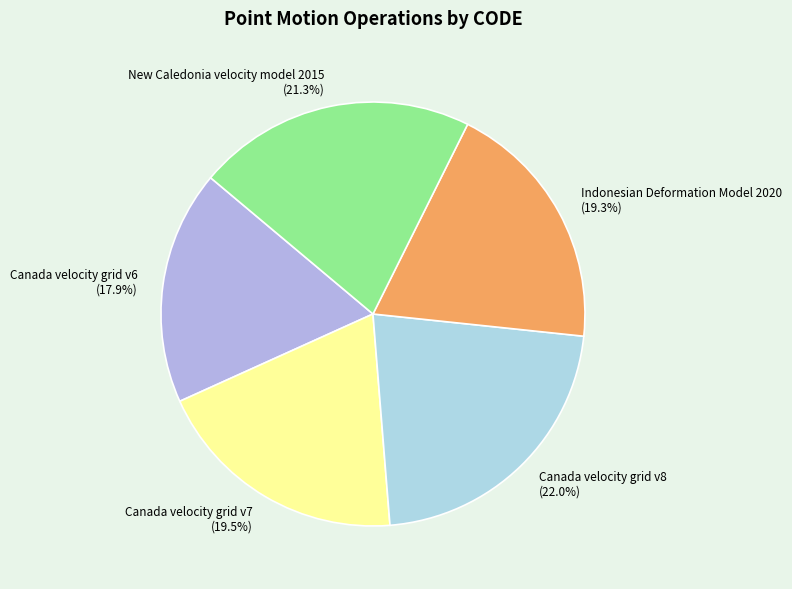

To the nearest percent, what is the combined percentage of Canada velocity grid v8 and Canada velocity grid v6?

40%